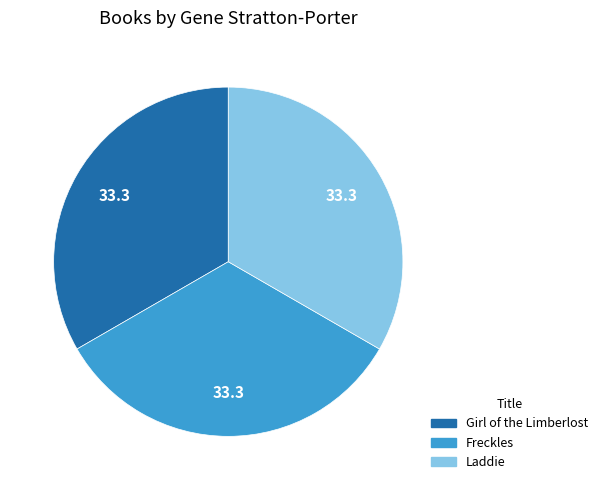

Is it true that Girl of the Limberlost is 33% of the pie?

True